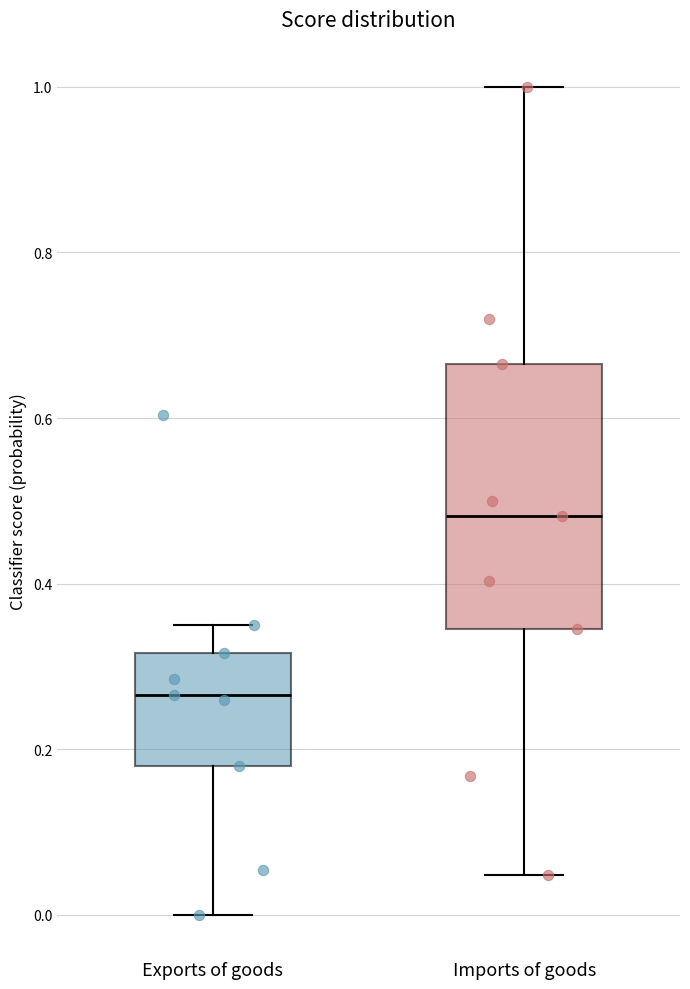

Which box is the tallest, from its lower edge to its upper edge?

Imports of goods